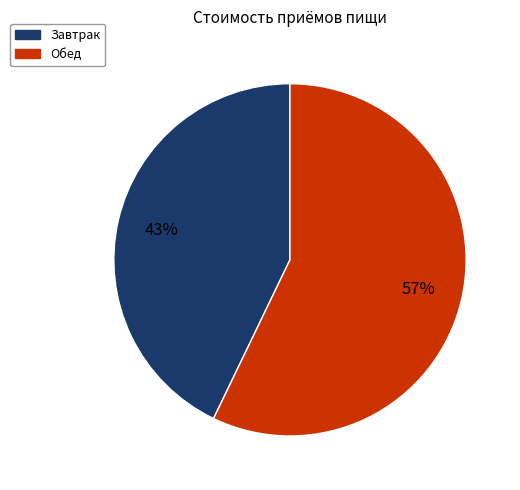

Is Завтрак the majority of the pie?

No